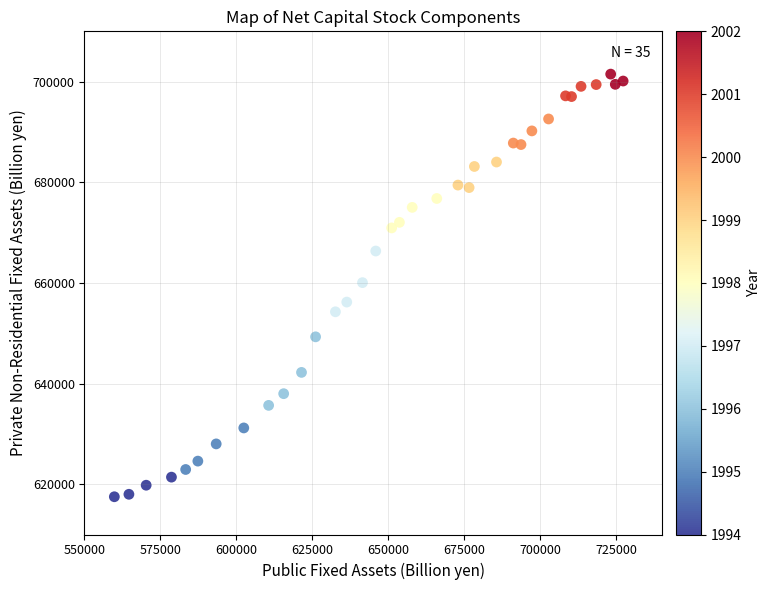

What is the range of Y values (max minus min)?

83995.9